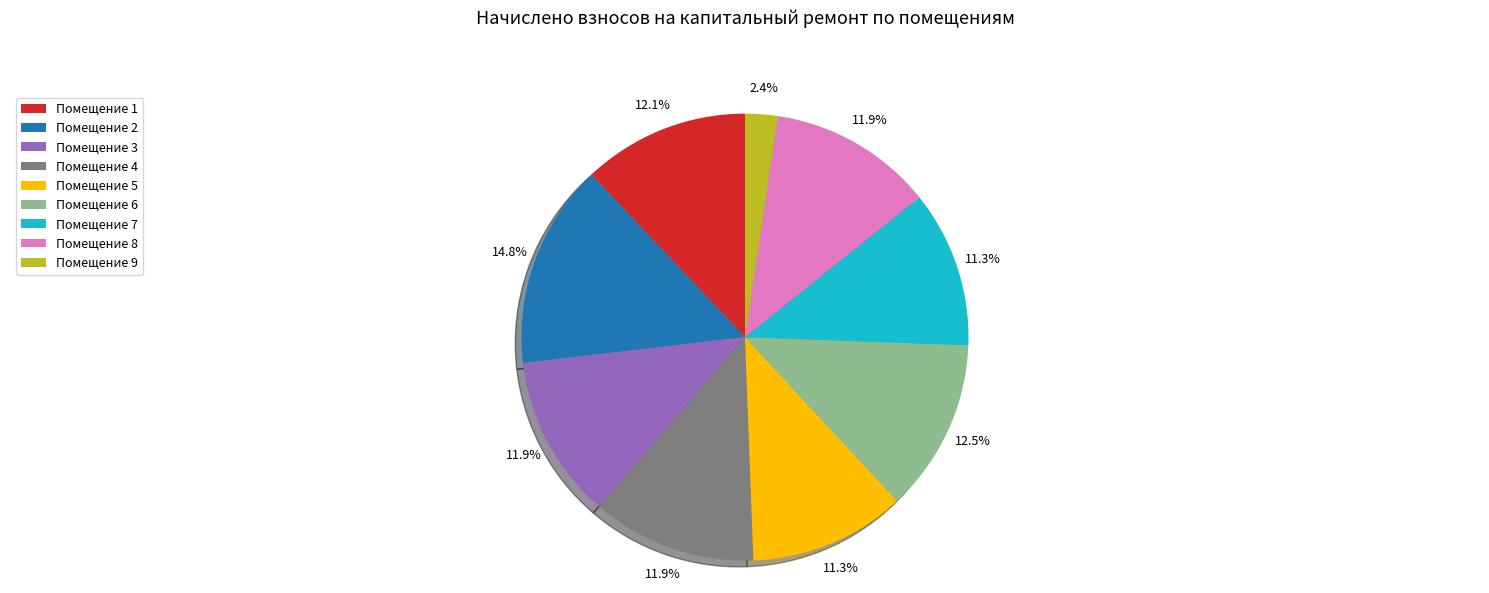

Between Помещение 7 and Помещение 4, which is larger?

Помещение 4